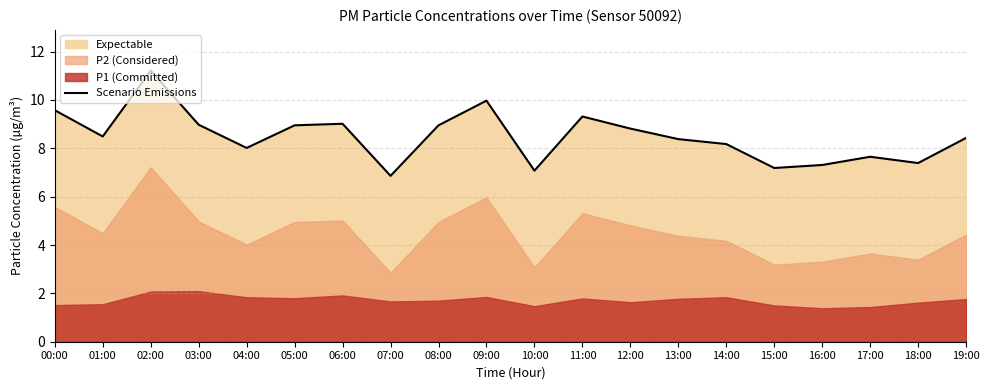

Does the chart display data point markers on the line(s)?

No